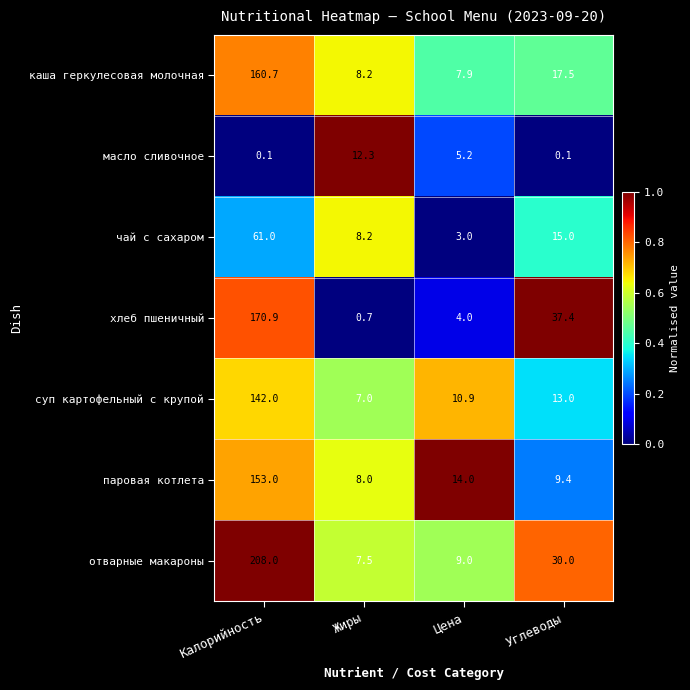

The value of отварные макароны at Жиры is 11.7. True or false?

False